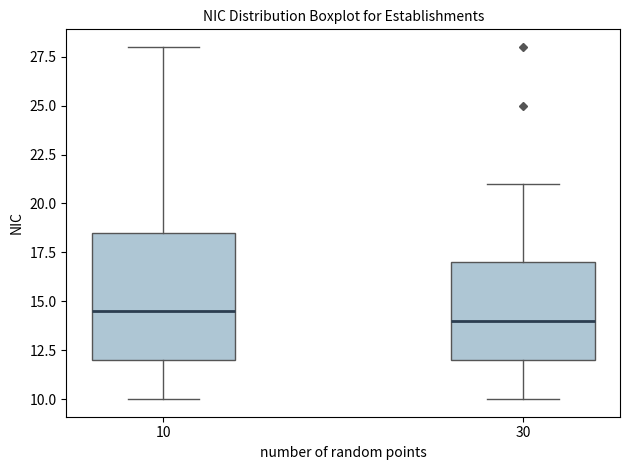

Where is the upper edge of the box at x = 10 on the y-axis? The values are not printed on the chart, so give them approximately, as read against the axis.

18.5